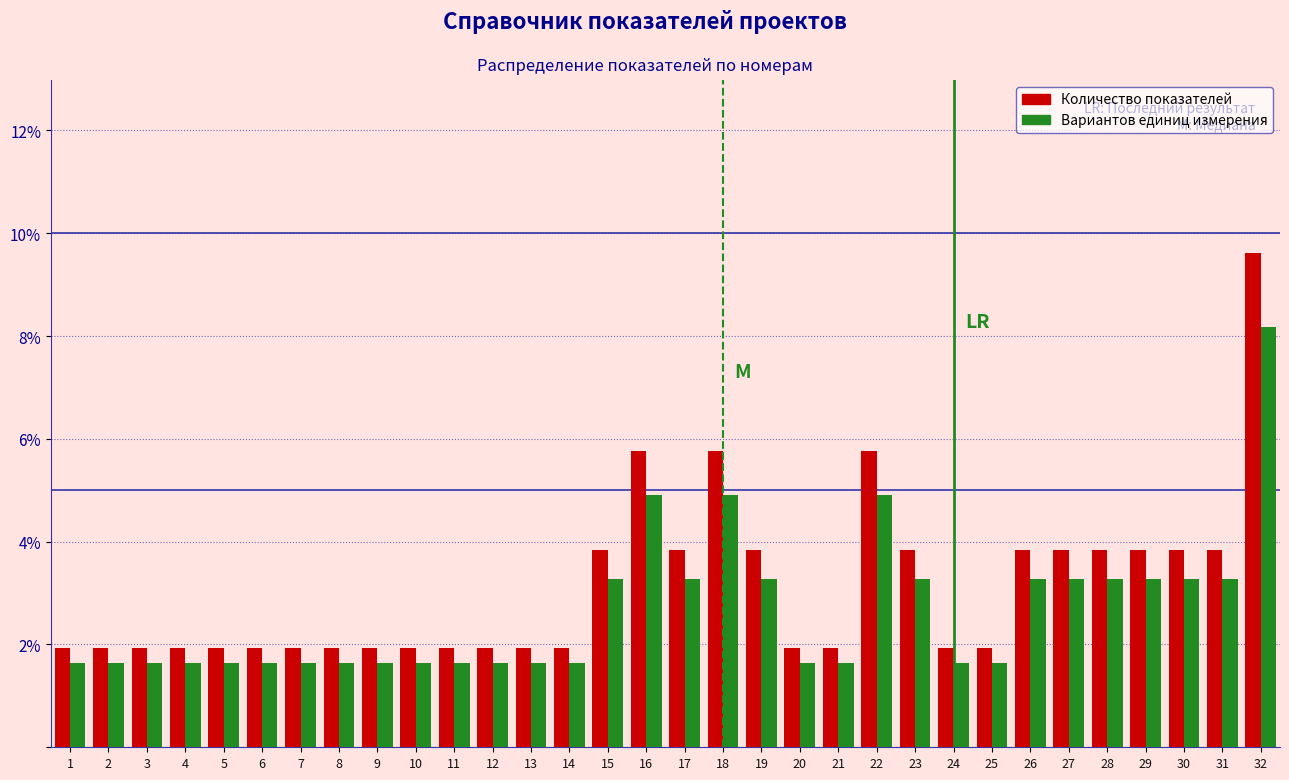

What are all the series names shown in the legend?

Количество показателей, Вариантов единиц измерения